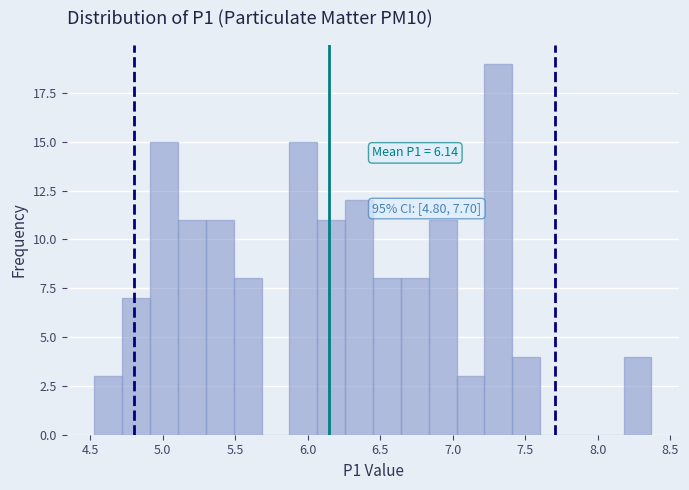

Around what value on the x-axis is the tallest bar? Give the approximate position of its centre, as read against the axis.

7.30